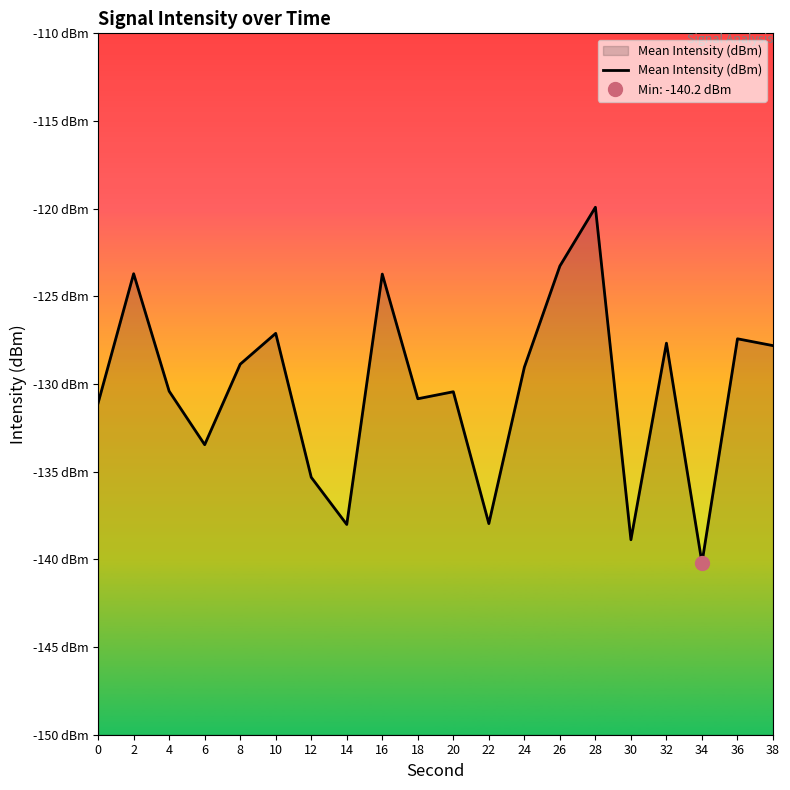

Is it true that the value at 22 is -138.0?

True